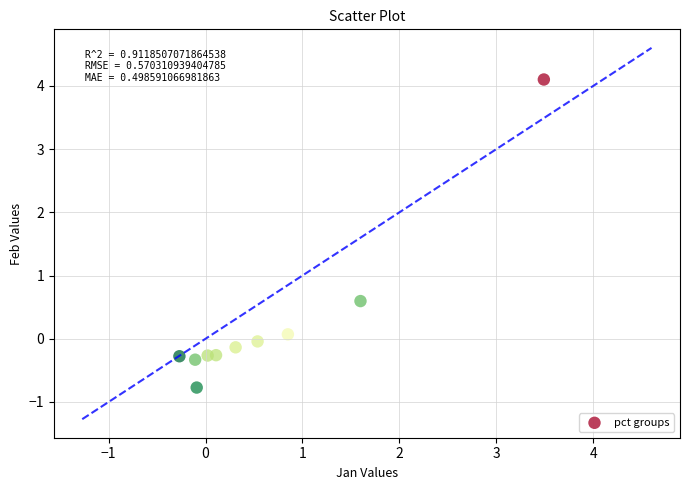

What Y value in the scatter plot is closest to 1?

0.6